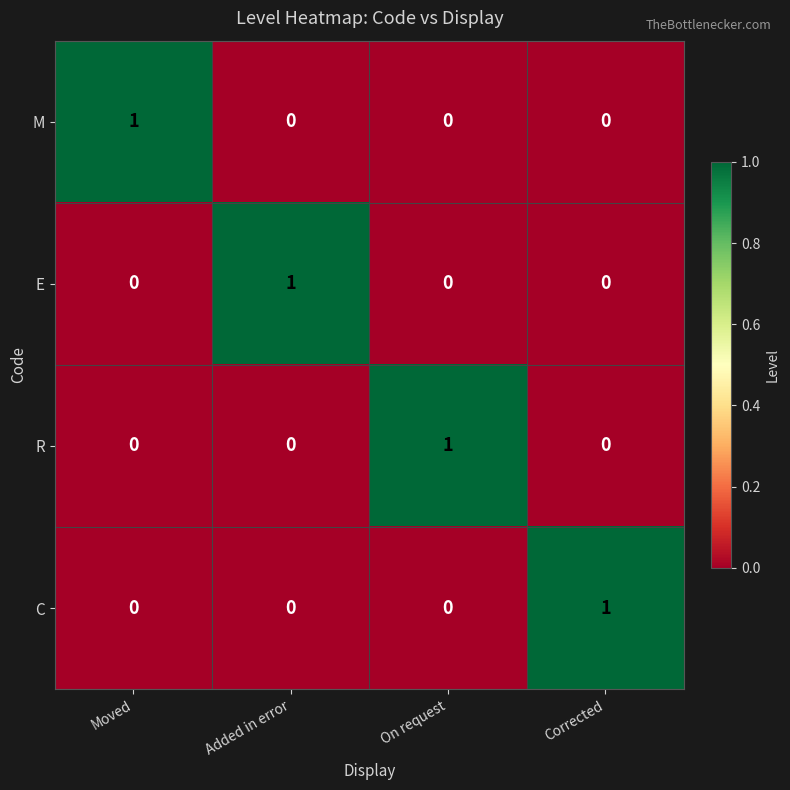

At how many categories does at least one series exceed 0?

4